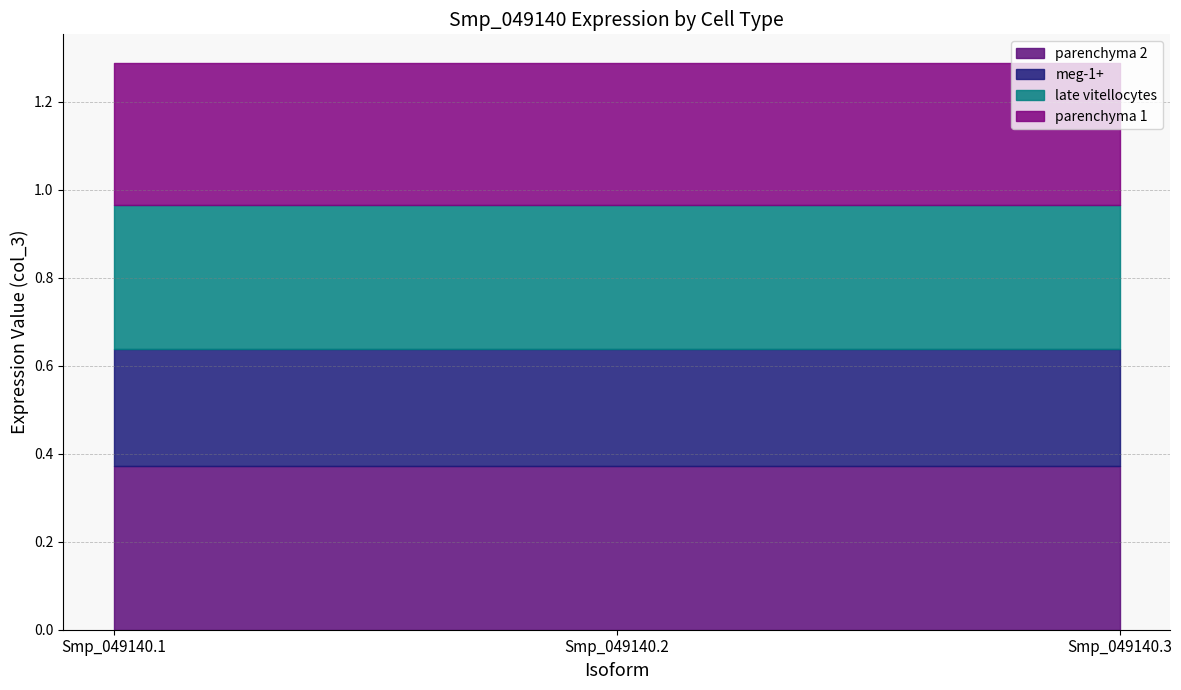

What is the value of the parenchyma 1 point at the 1st from the left?

0.3